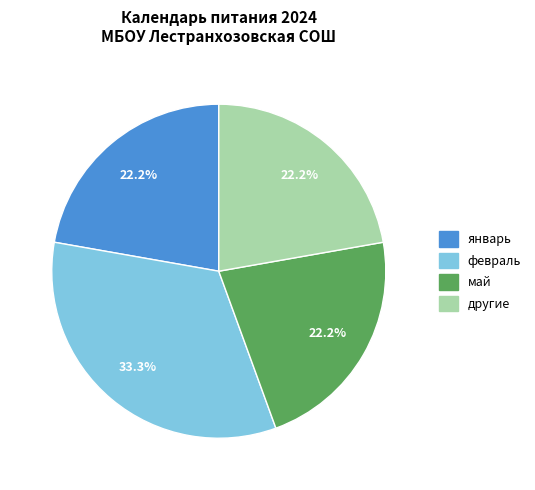

Does any single category account for the majority?

No